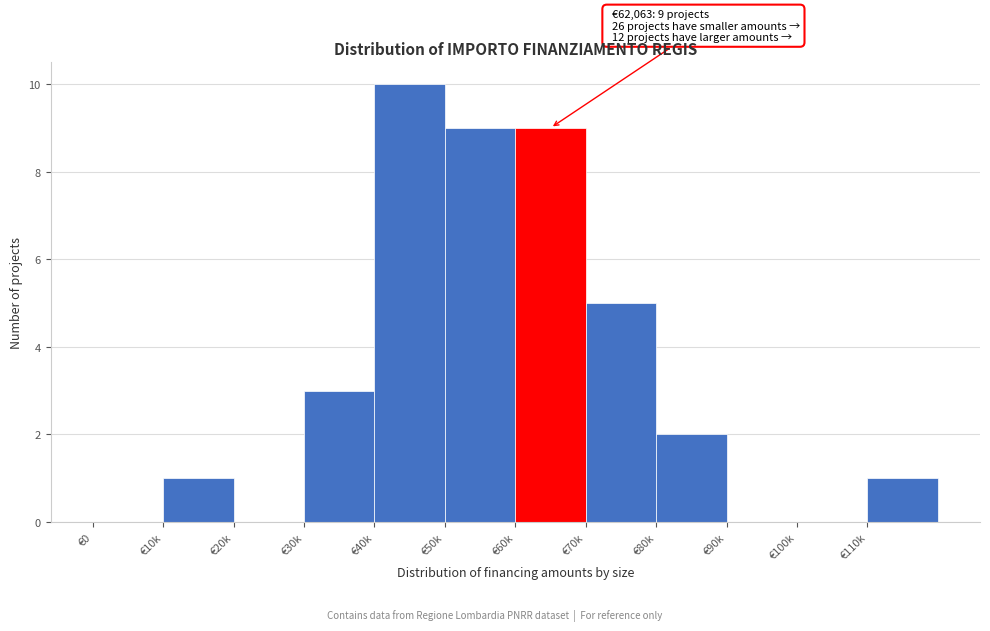

Reading left to right, what are all the values shown in this chart?

€0=0	€10k=1	€20k=0	€30k=3	€40k=10	€50k=9	€60k=9	€70k=5	€80k=2	€90k=0	€100k=0	€110k=1